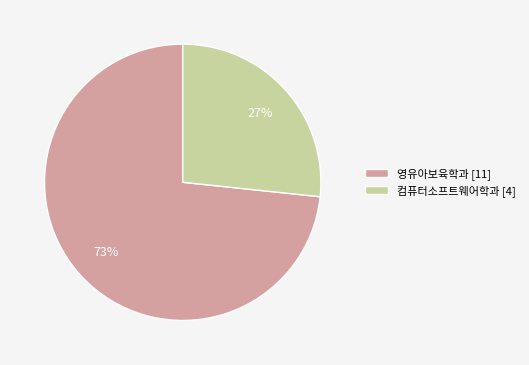

Rank the categories by value from highest to lowest.

영유아보육학과, 컴퓨터소프트웨어학과